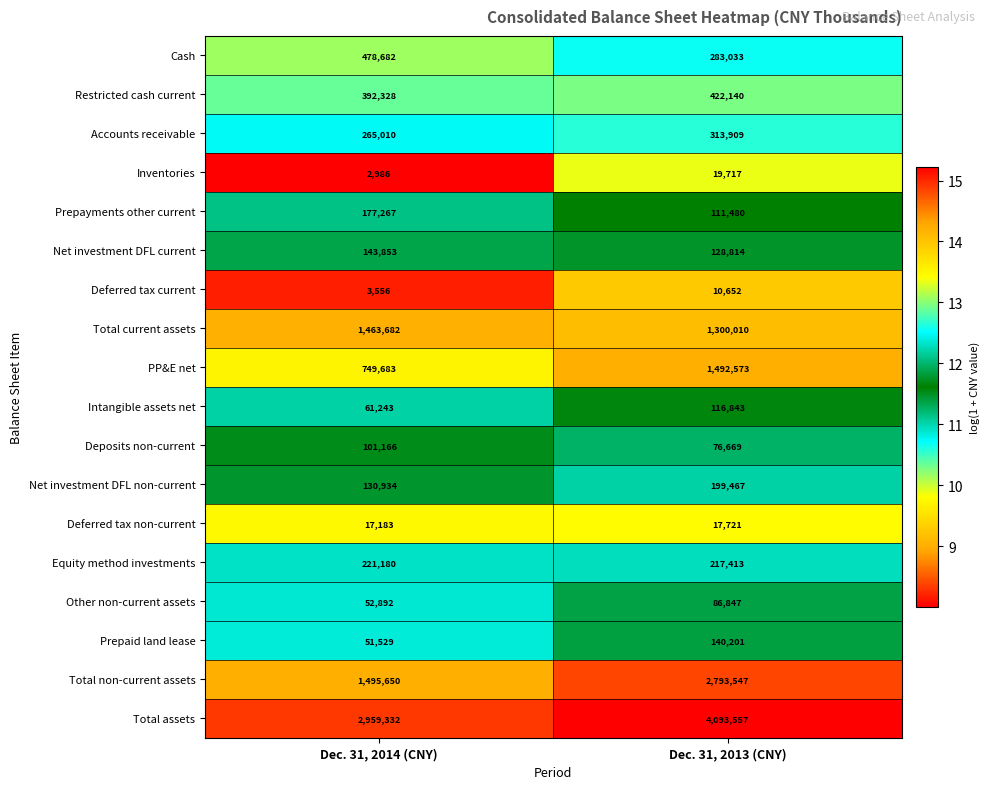

What is the total value across all series at Dec. 31, 2014 (CNY)?

8768156